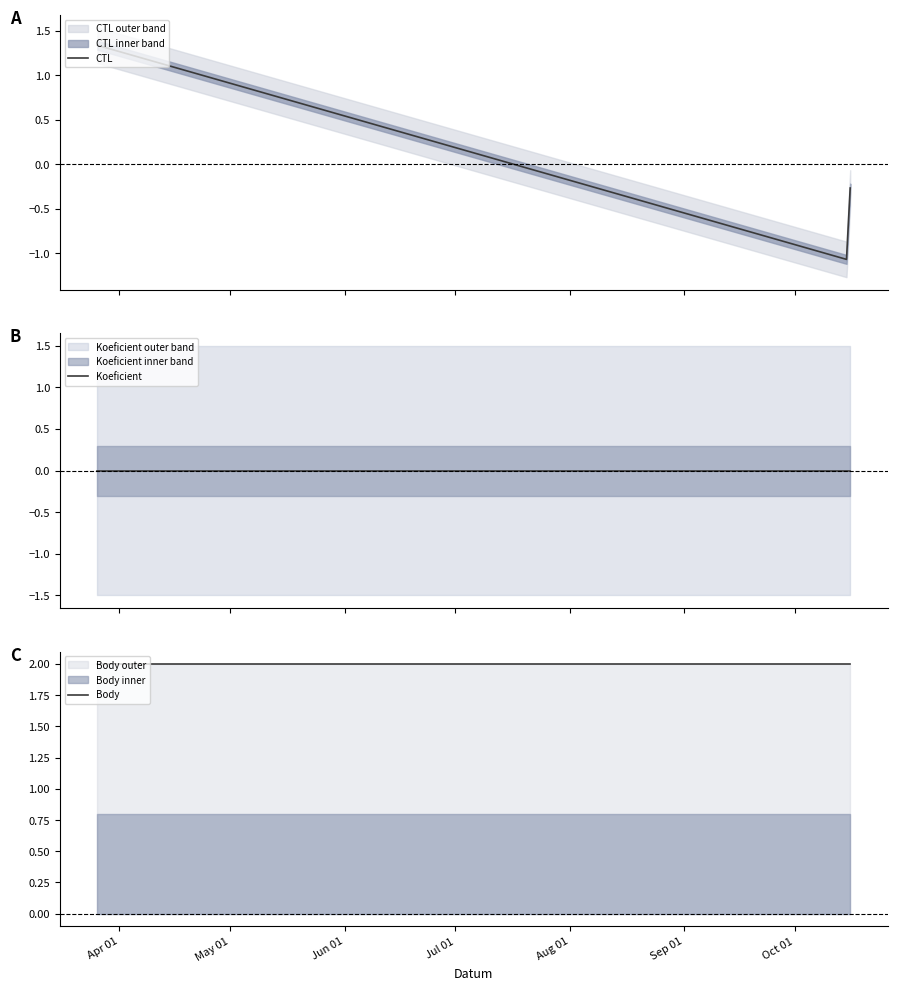

Reading left to right, extract all data points from this chart.

CTL: 1.3	-1.1	-0.3
Koeficient: 0.0	0.0	0.0
Body: 2.0	2.0	2.0